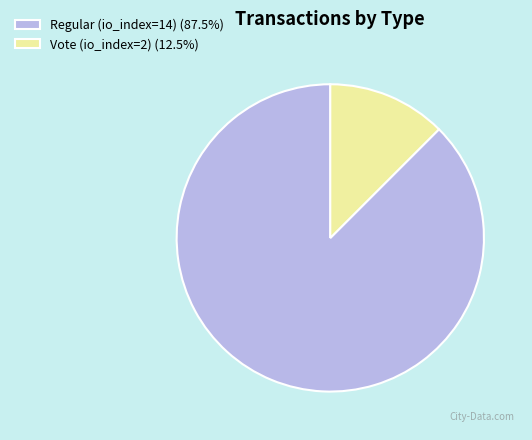

Is the sum of Regular (io_index=14) (87.5%) and Vote (io_index=2) (12.5%) greater than half?

Yes